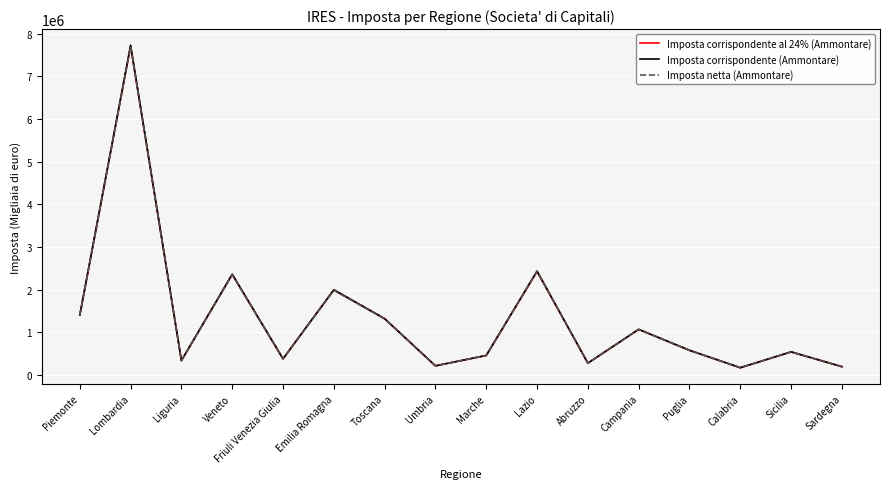

What is the difference between the Imposta corrispondente al 24% (Ammontare) values at Friuli Venezia Giulia and Calabria?

207902